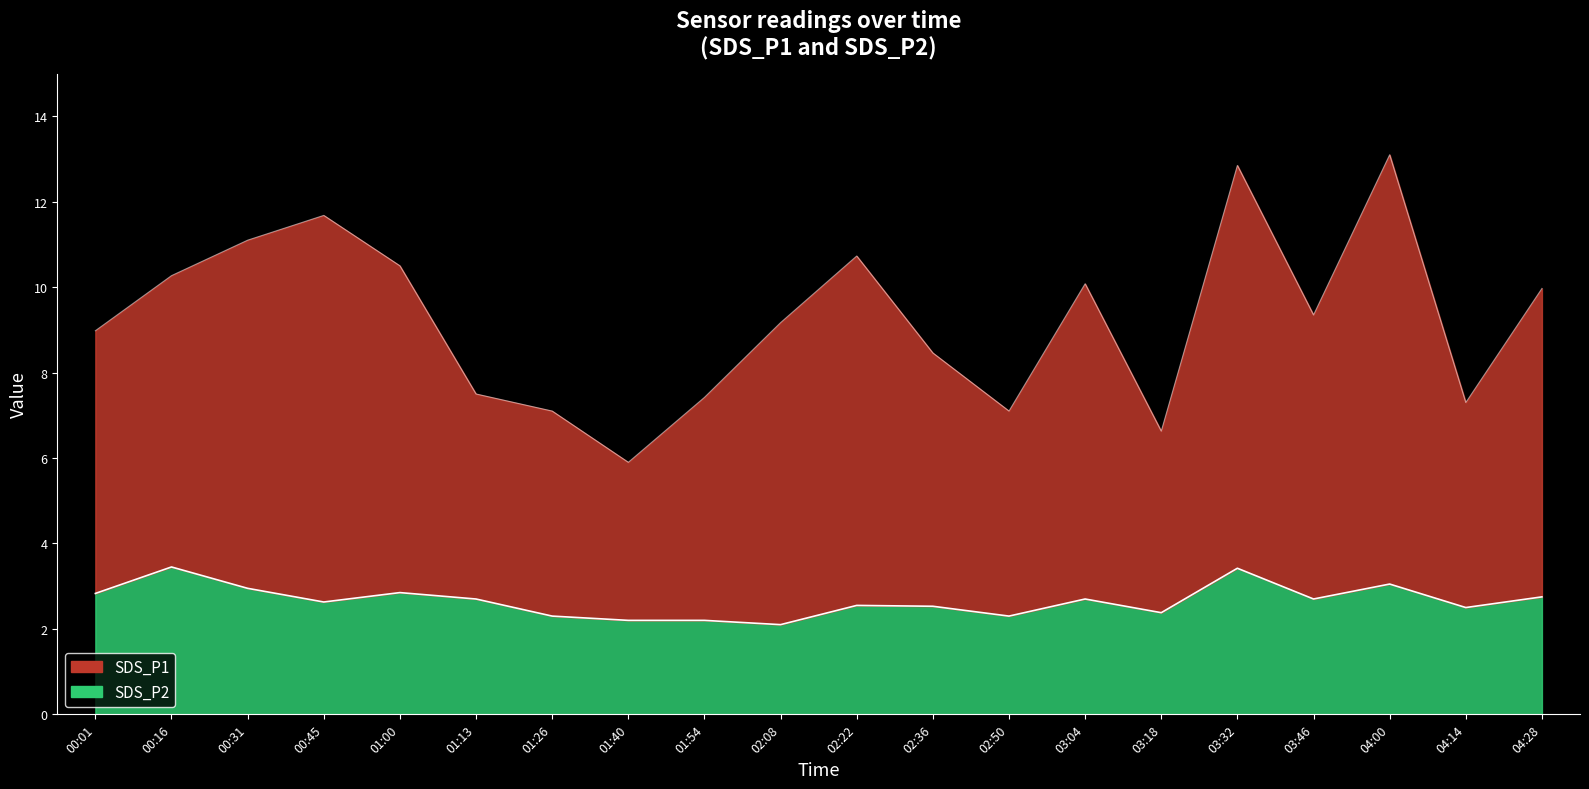

Which series changed the most between 02:08 and 03:04?

SDS_P1